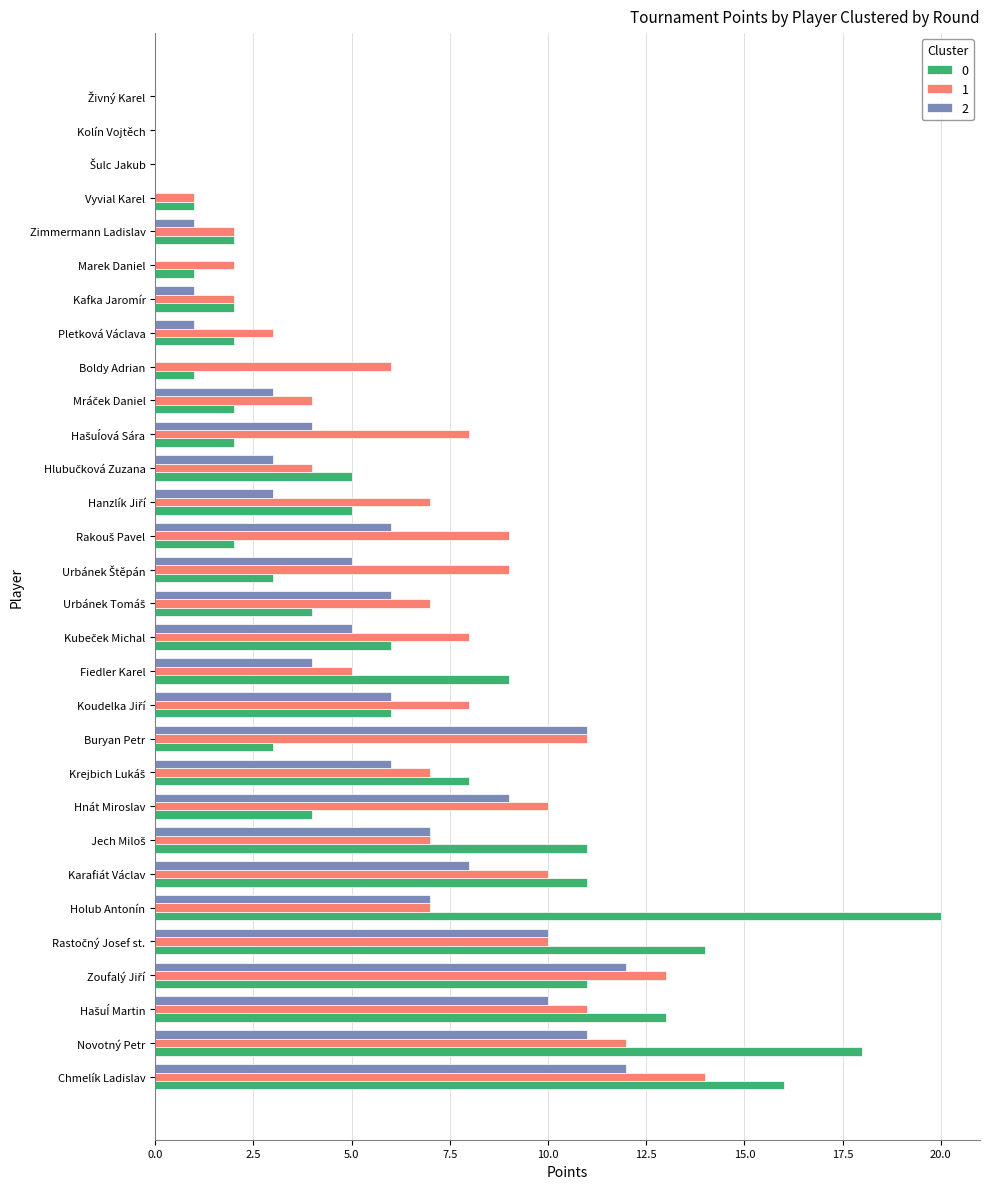

The 1 series shows 12 at Novotný Petr. True or false?

True